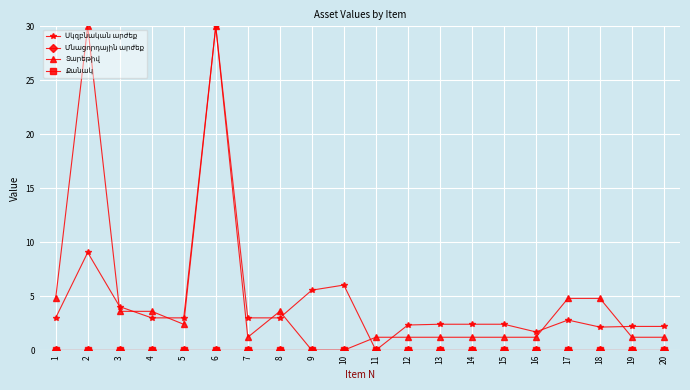

What is the difference between the highest and lowest values at 1?

4.8